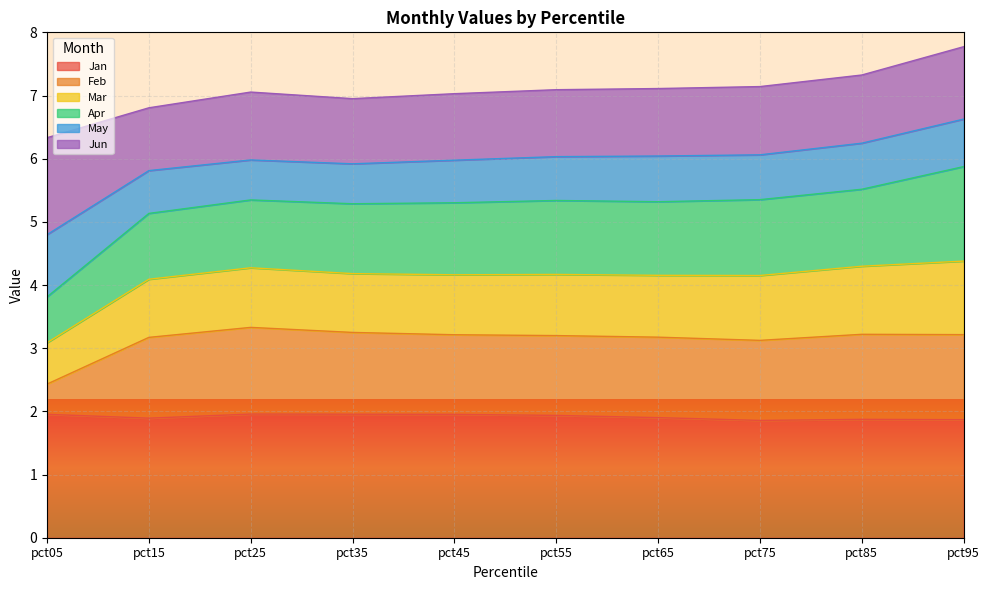

What is the highest value of the Jan series?

2.0